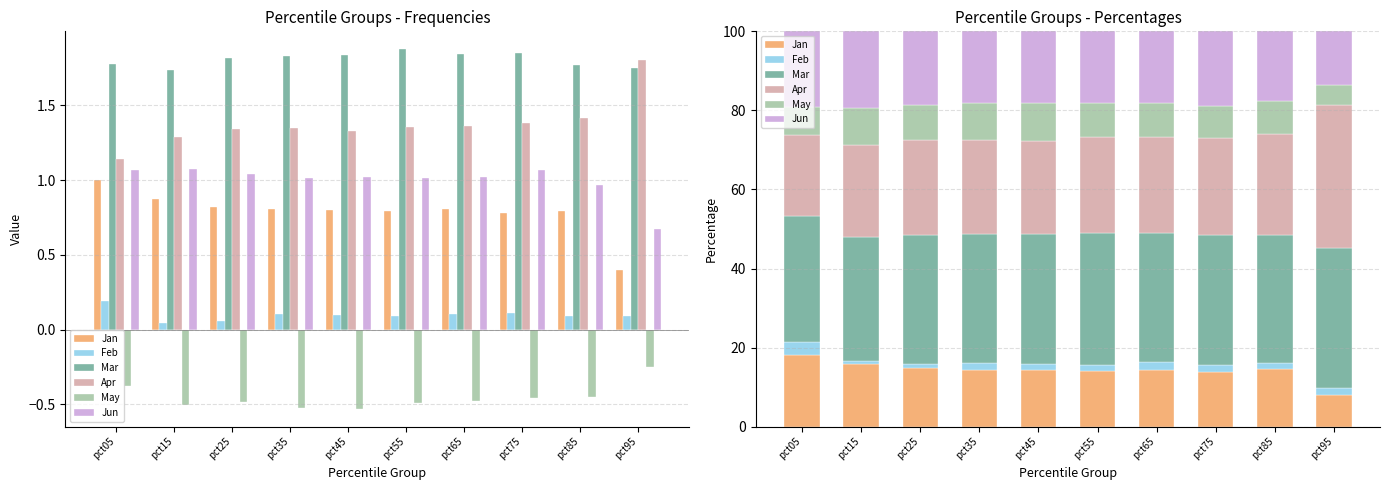

Rank the series at pct15 from highest to lowest value.

Mar, Apr, Jun, Jan, May, Feb